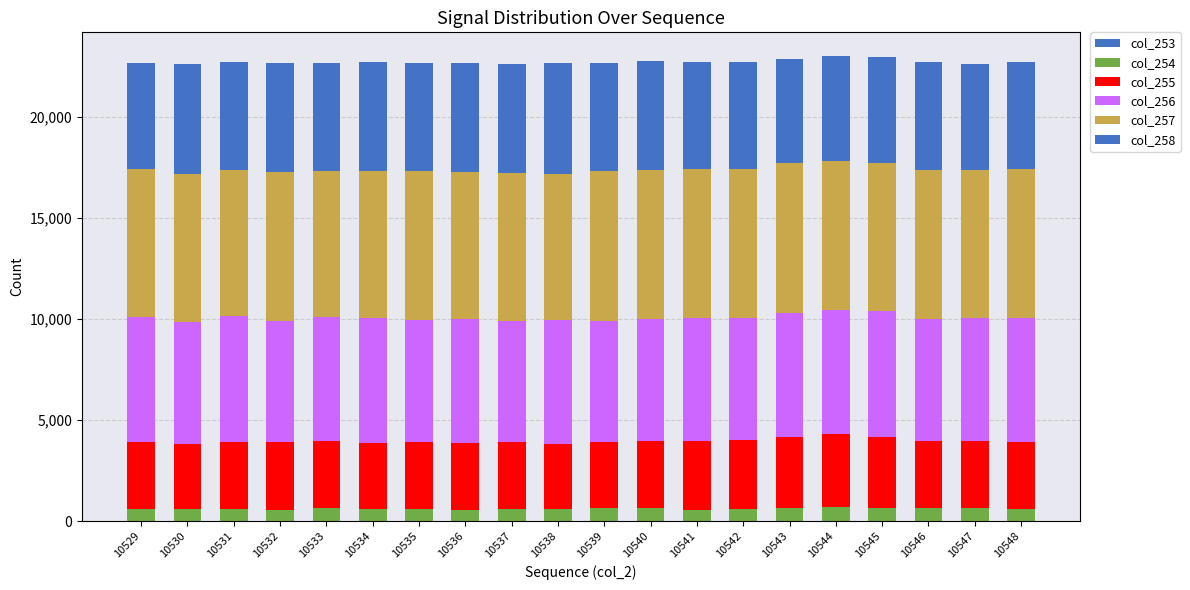

At how many categories does at least one series exceed 4678?

20